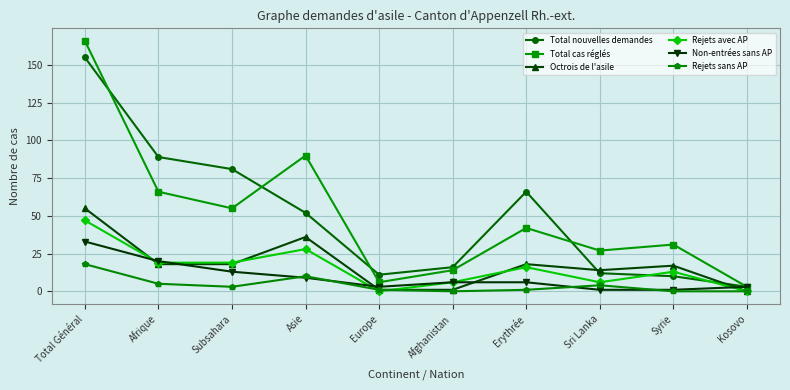

What is the sum of all Non-entrées sans AP values?

95